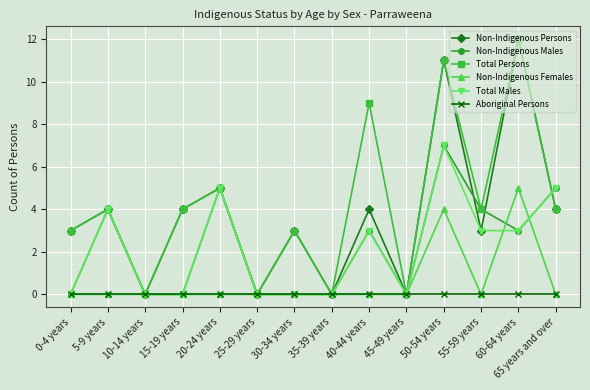

What is the maximum value for Non-Indigenous Males?

7